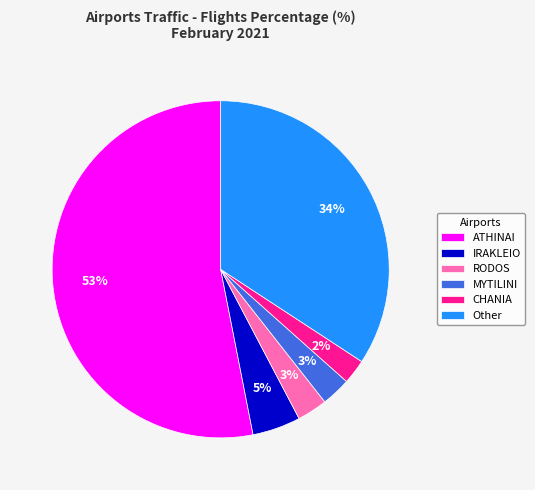

Which slice represents more than half of the pie?

ATHINAI